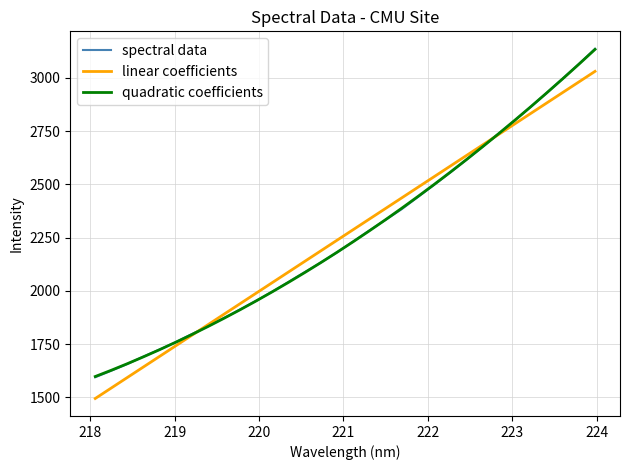

What is the highest value of the linear coefficients series?

3030.8